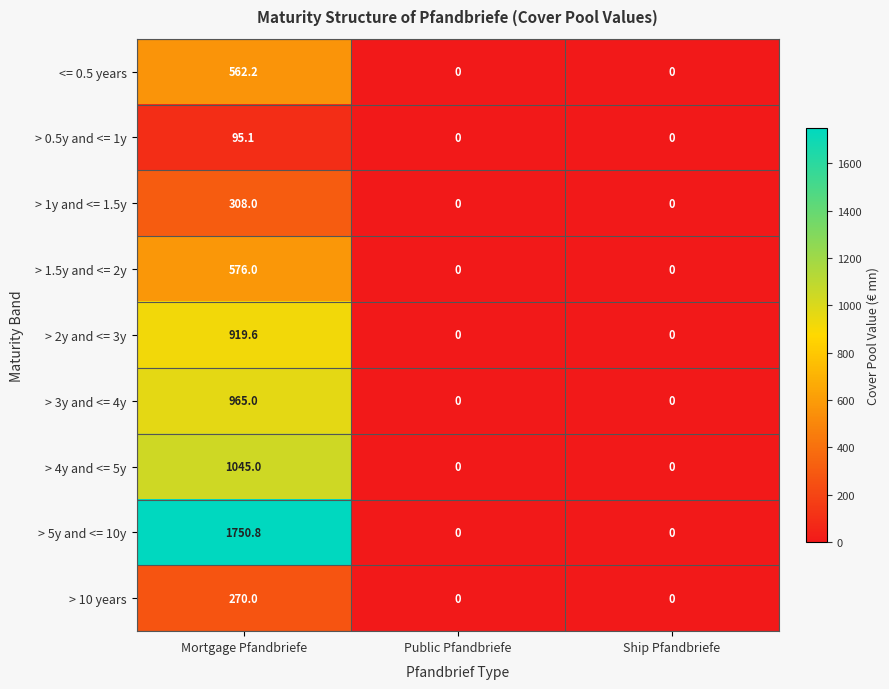

At Mortgage Pfandbriefe, list the series in order from smallest to largest.

> 0.5y and <= 1y, > 10 years, > 1y and <= 1.5y, <= 0.5 years, > 1.5y and <= 2y, > 2y and <= 3y, > 3y and <= 4y, > 4y and <= 5y, > 5y and <= 10y